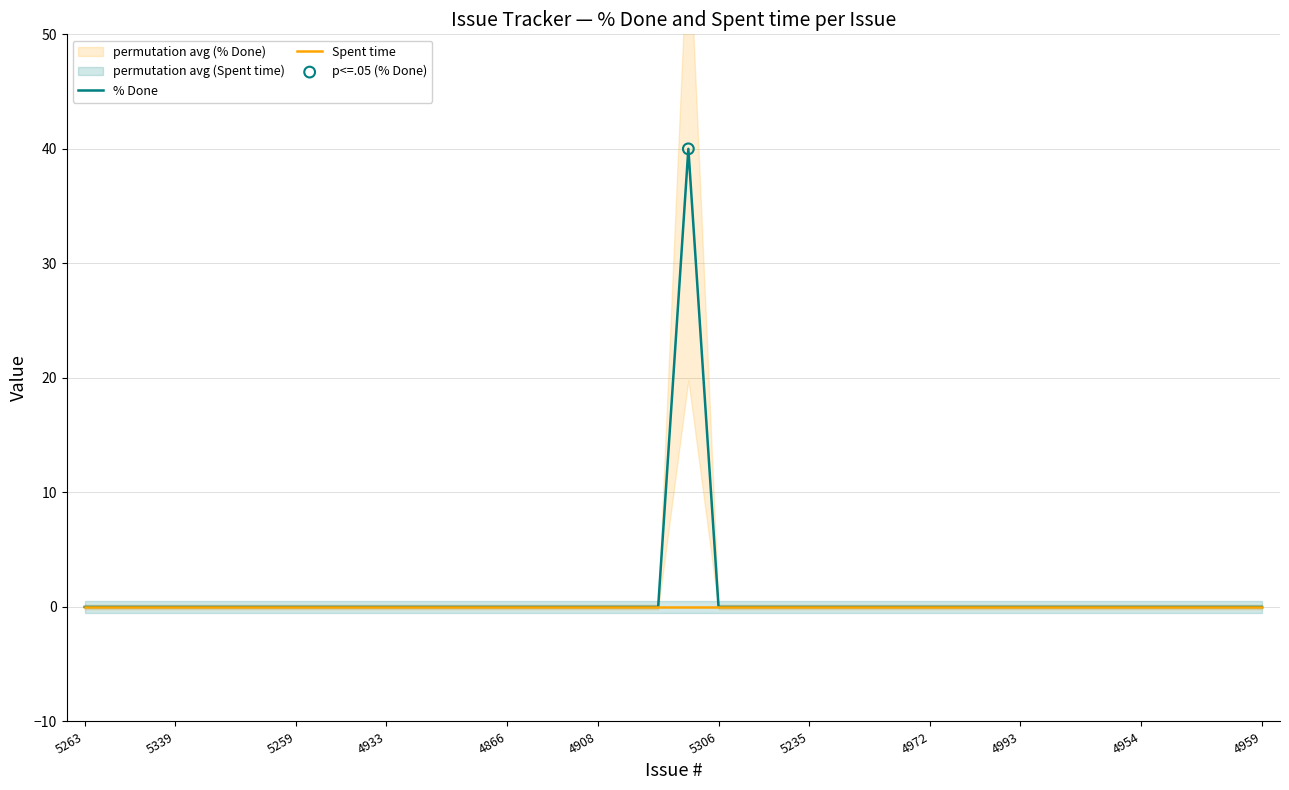

What are all the series names shown in the legend?

% Done, Spent time